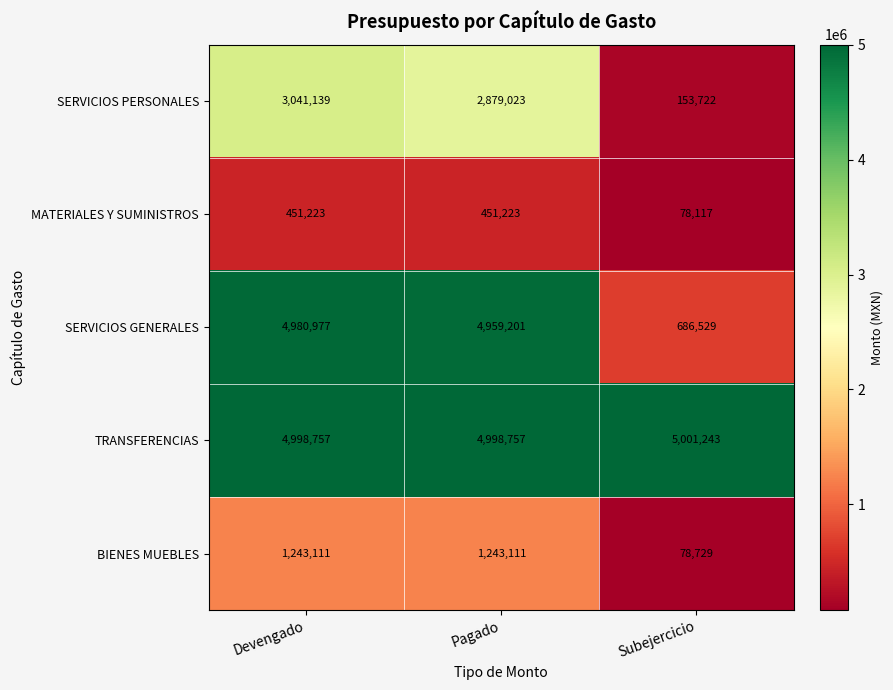

At how many categories does at least one series exceed 176357?

3